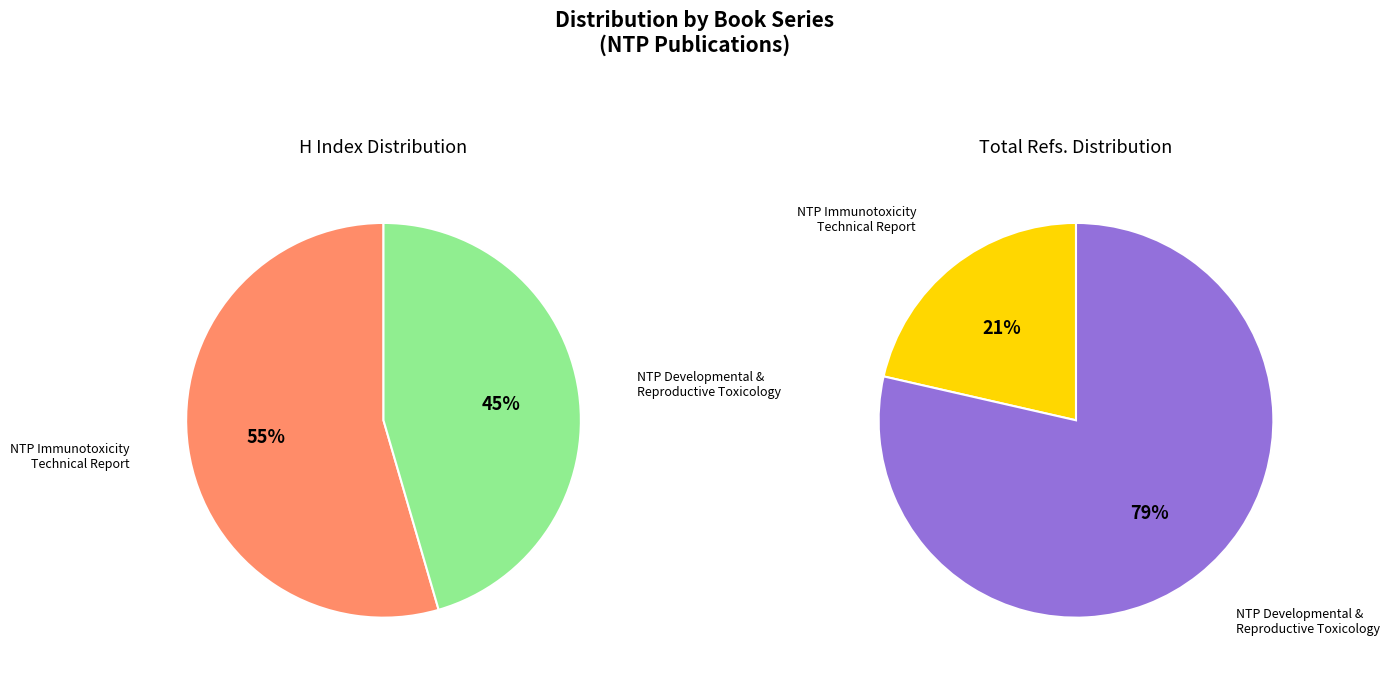

To the nearest percent, what is the difference between the largest and smallest slice percentages?

9%